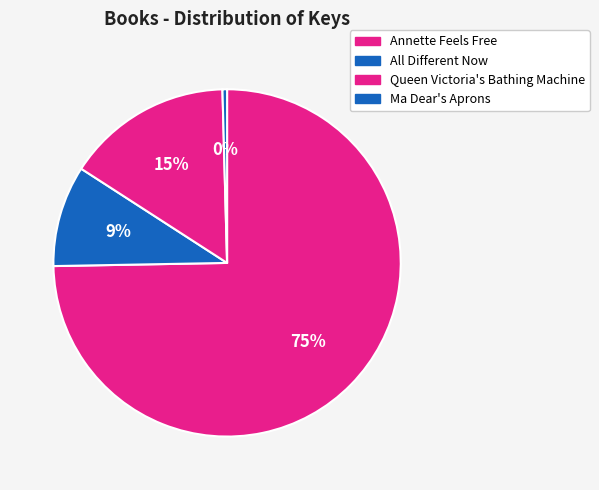

What is the smallest slice in the pie chart?

Ma Dear's Aprons